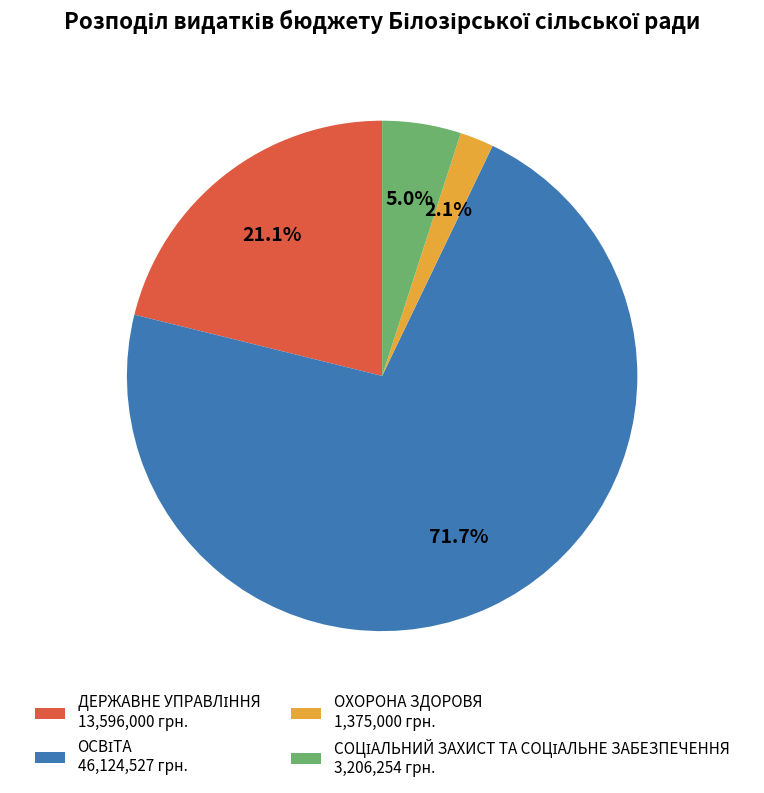

How much of the chart is everything except ОХОРОНА ЗДОРОВЯ 1,375,000 грн.?

97.9%